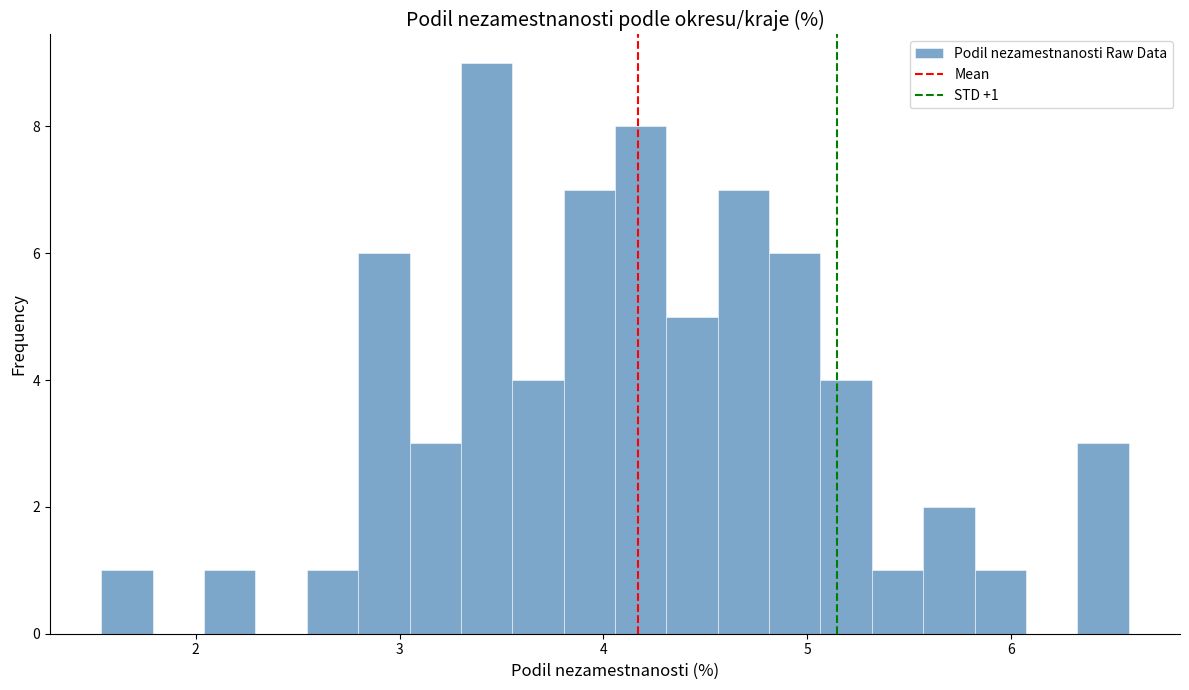

Read against the x-axis, roughly where is the centre of the tallest bar?

3.4